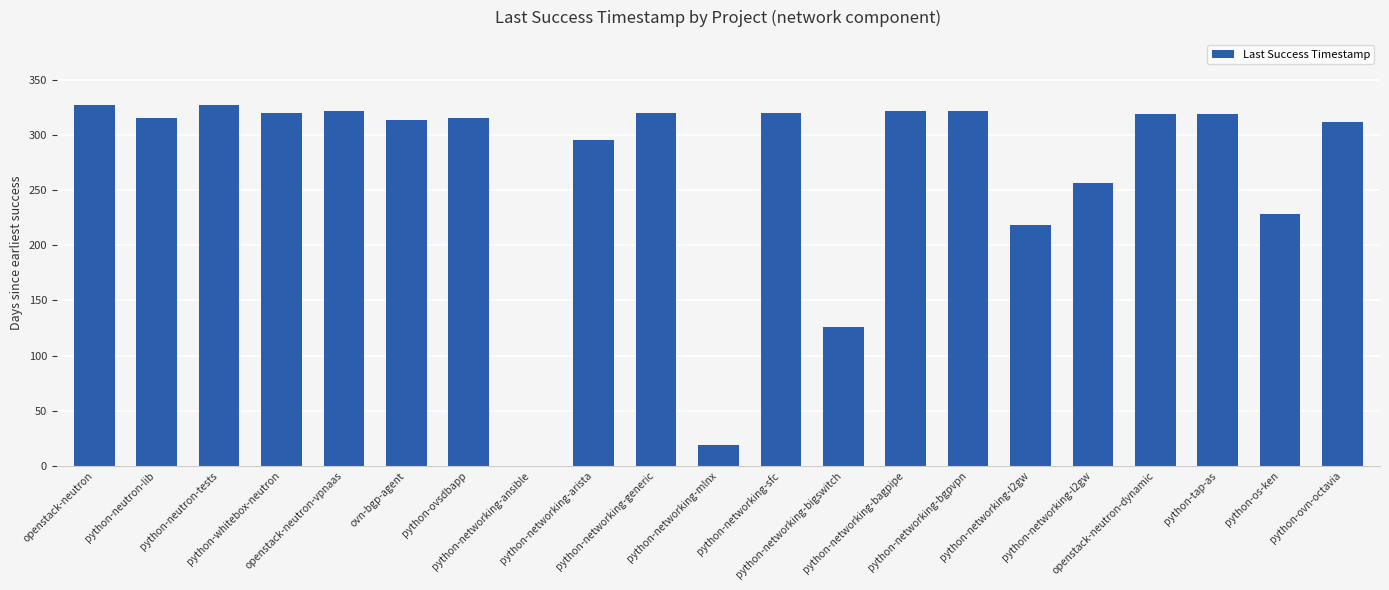

Count the number of categories in the chart.

21